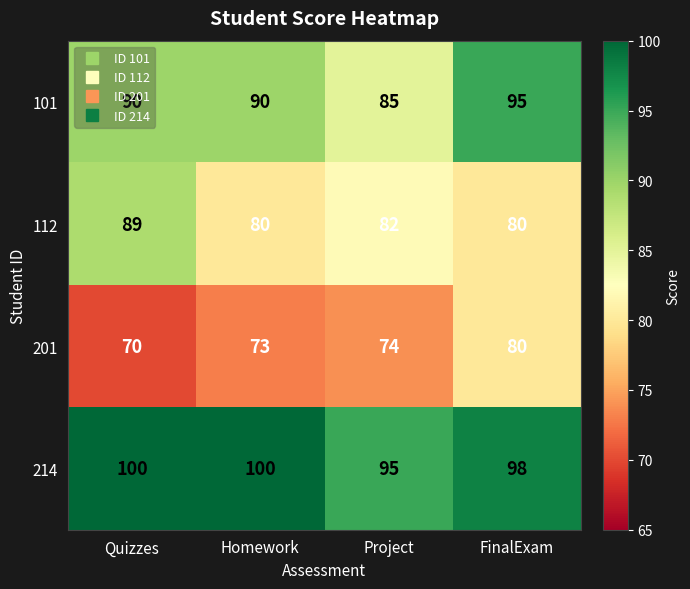

What is the maximum value for 214?

100